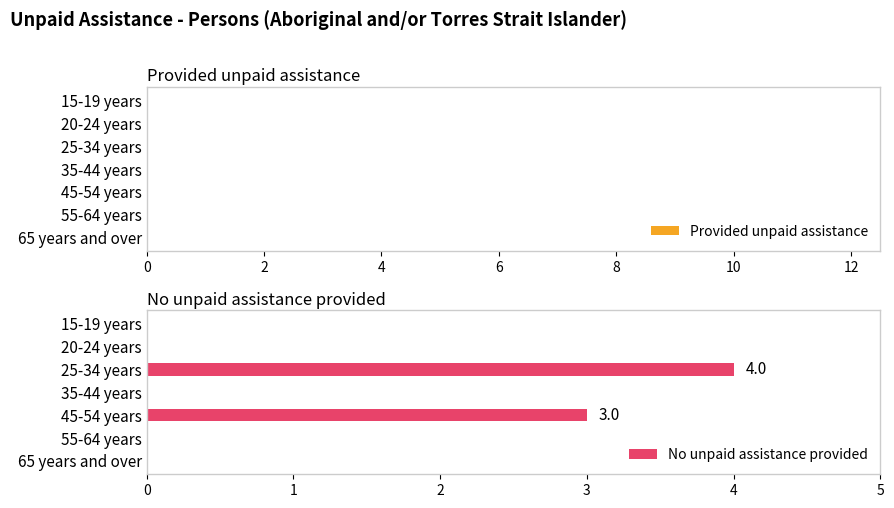

The value at 45-54 years is 3. True or false?

True